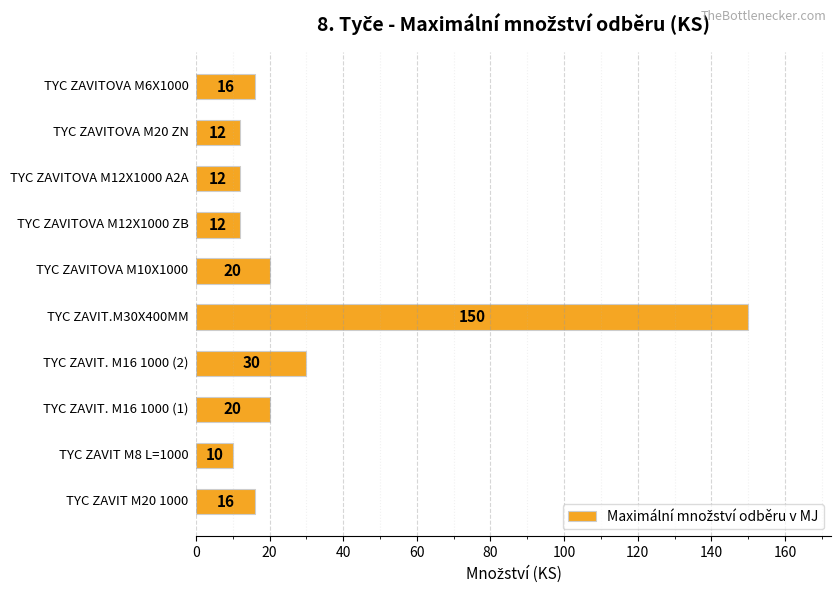

Reading top to bottom, extract all data points from this chart.

16	12	12	12	20	150	30	20	10	16